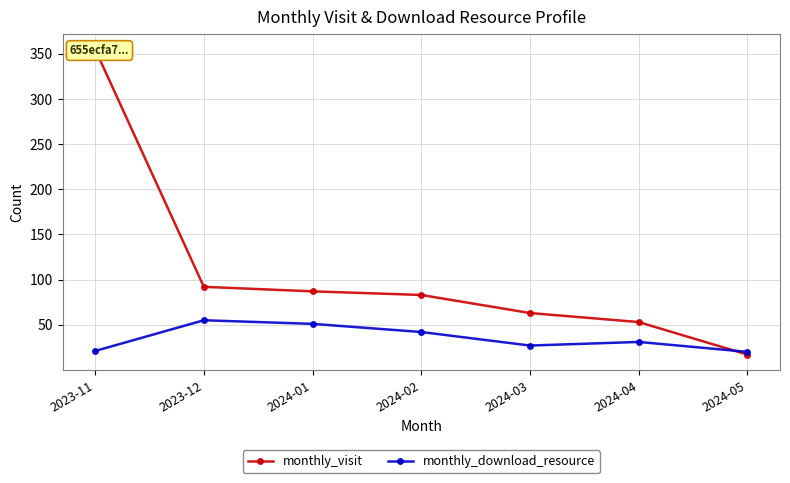

What position from the left is 2023-11?

1